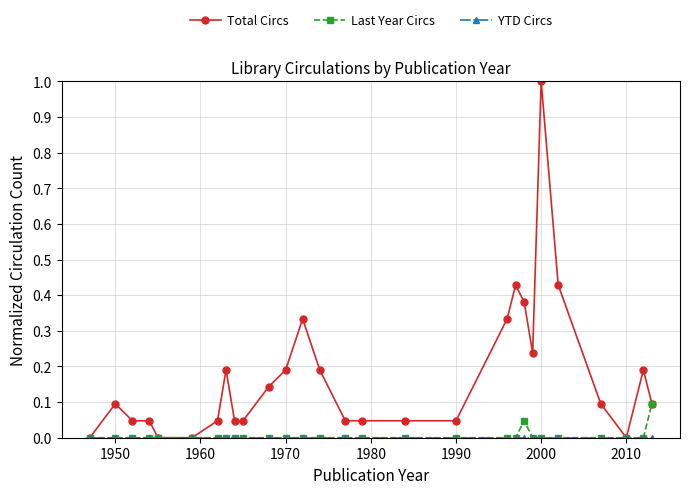

What is the maximum value shown in the chart?

1.0